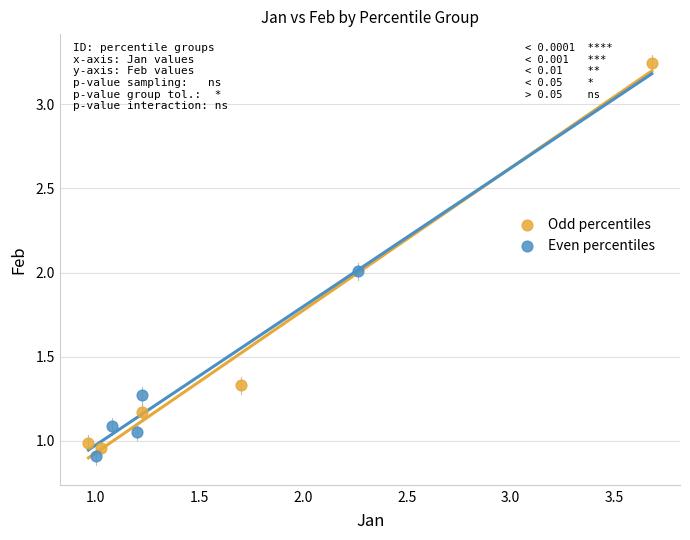

Which series contains the highest Y value?

Odd percentiles